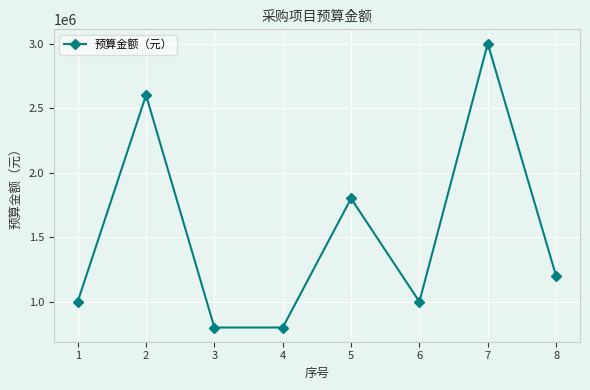

Reading left to right, transcribe all the data shown in this chart.

1000000	2600000	800000	800000	1800000	1000000	3000000	1200000